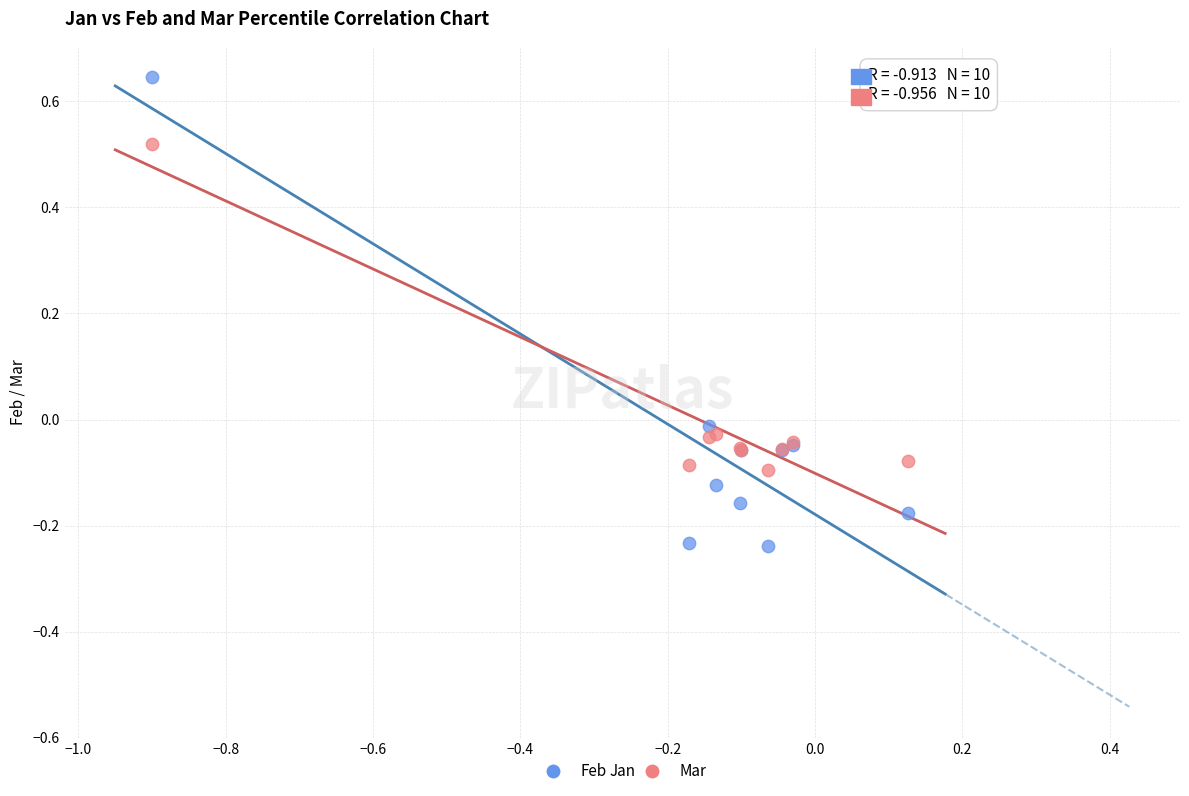

Which series has the widest spread of Y values?

Feb